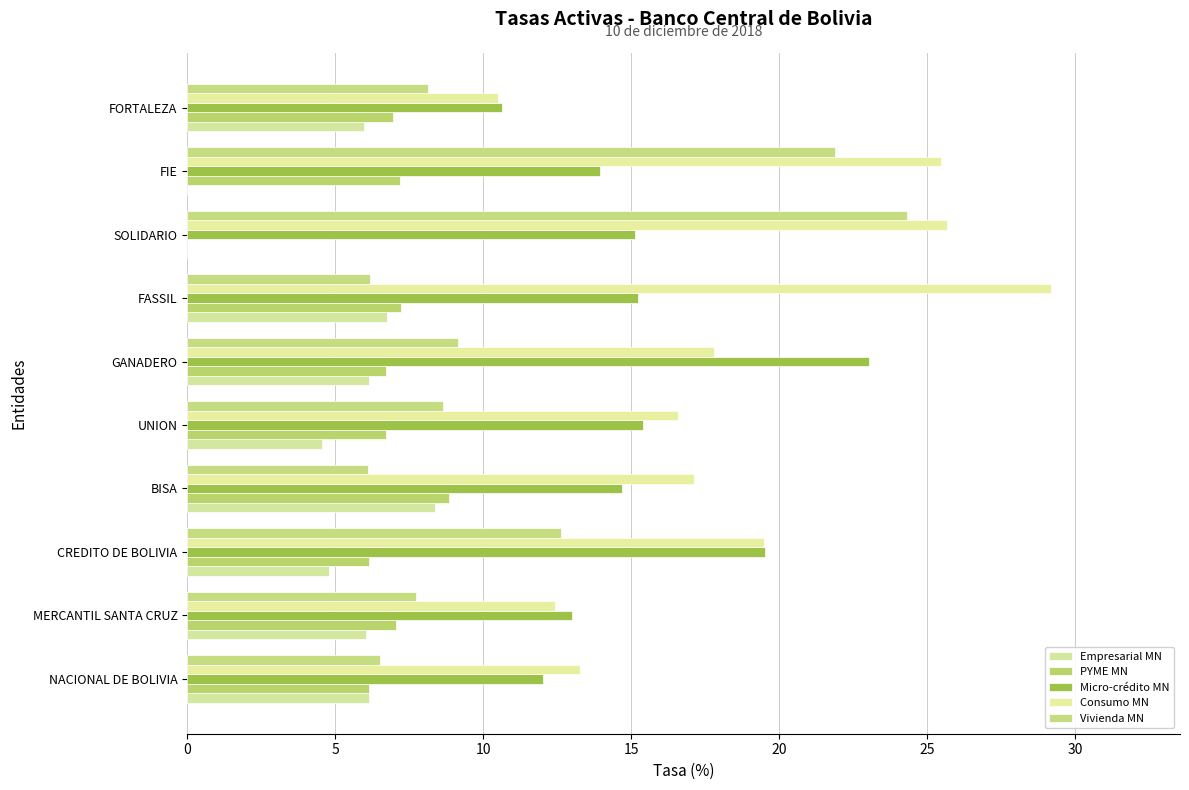

How many distinct data groups are displayed?

5